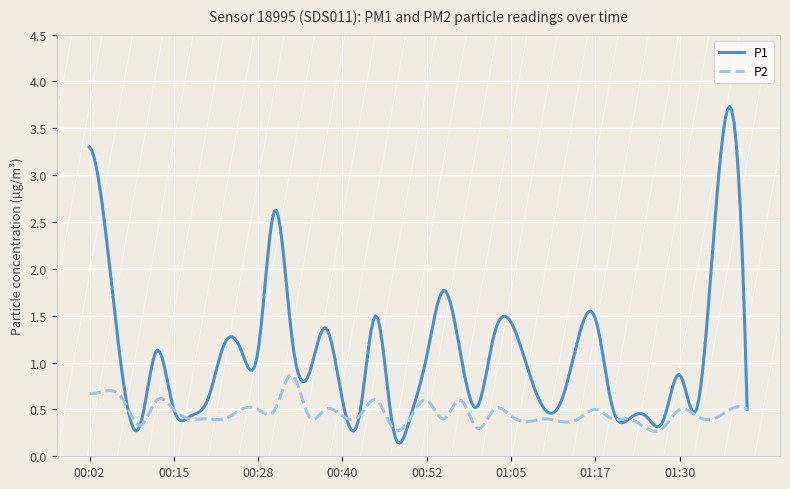

How many lines are shown in the chart?

2